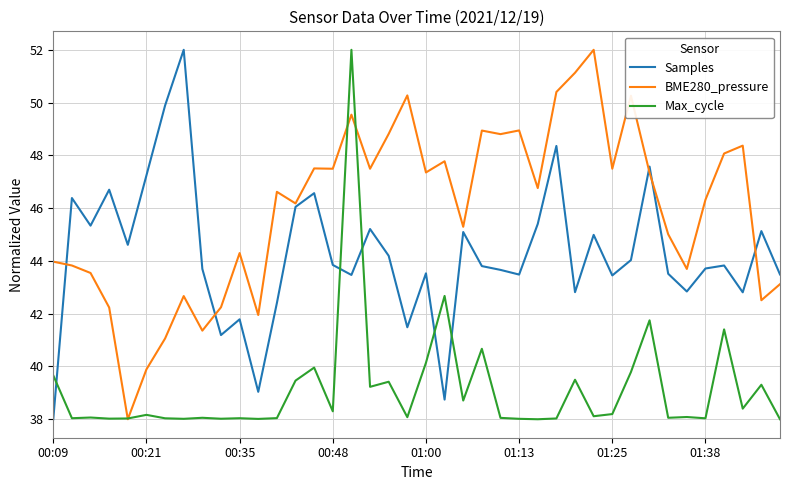

At how many categories does at least one series exceed 51?

4